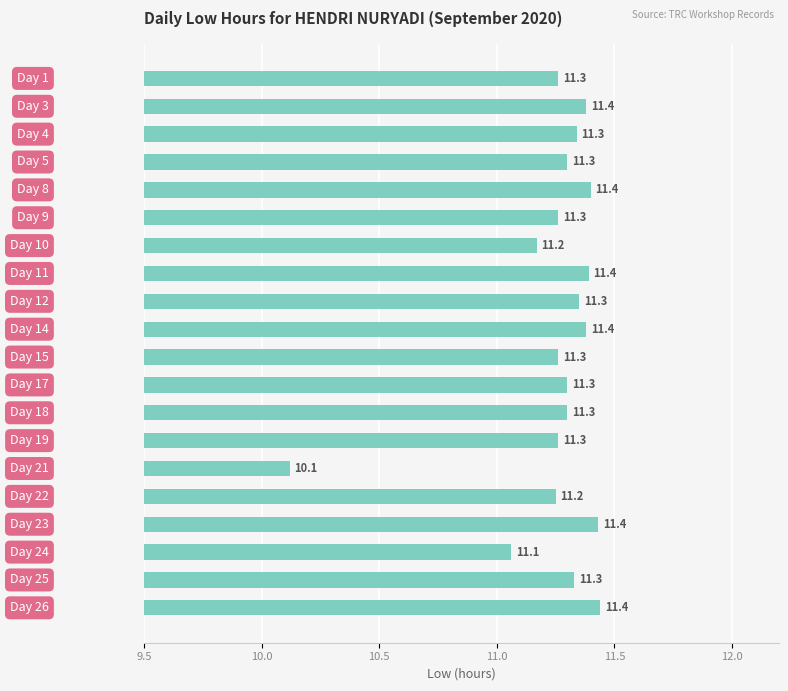

What is the value of the 12th bar from the top?

11.3